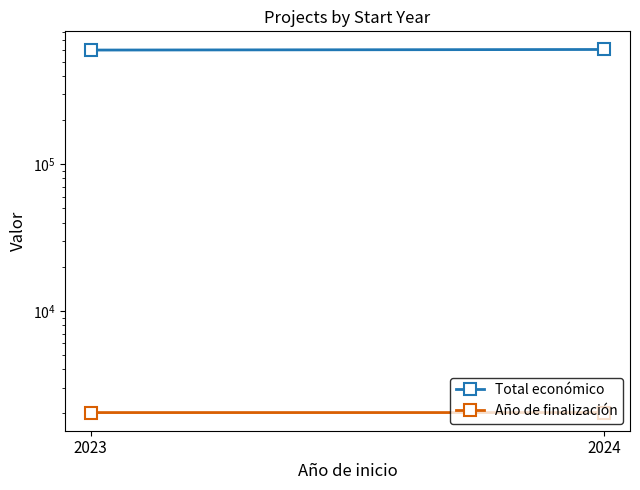

At which category is the sum across all series the highest?

2024